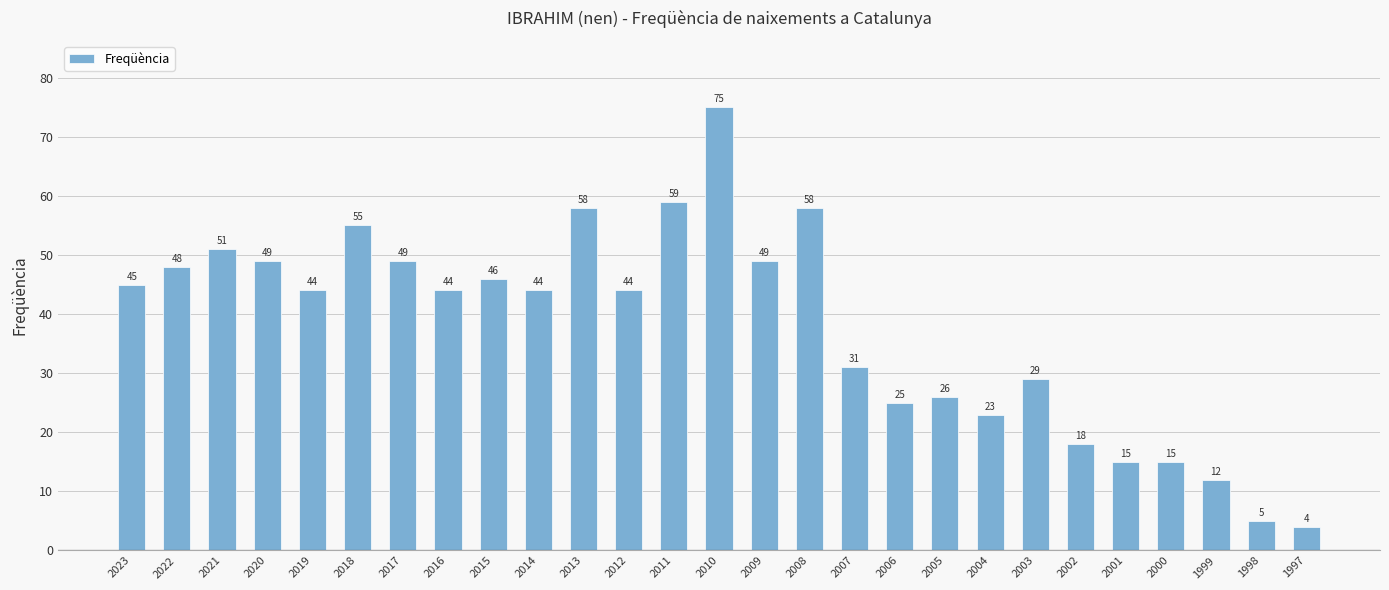

What is the difference between the values at 2015 and 2020?

3